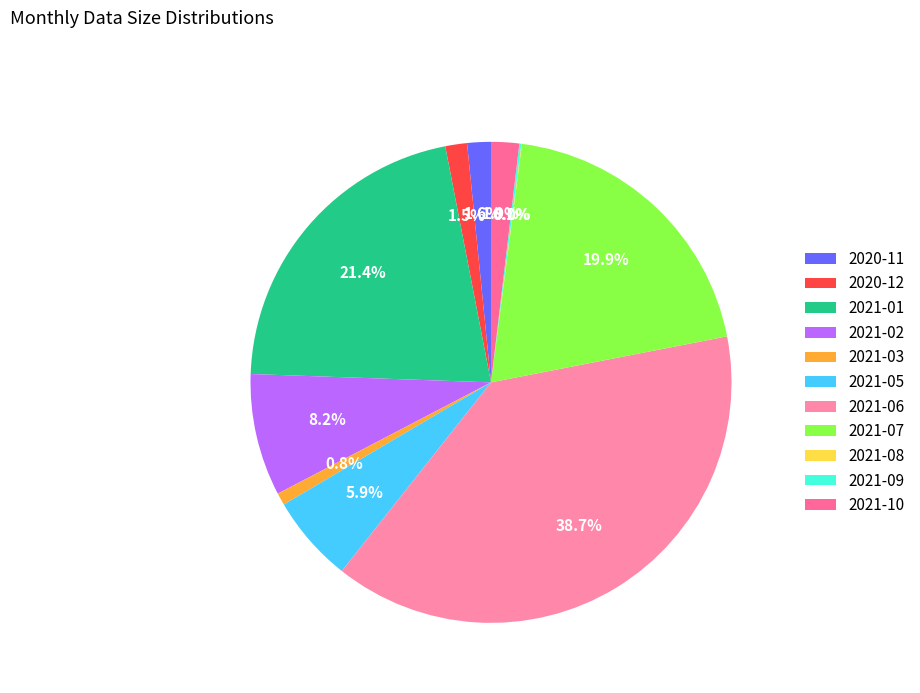

To the nearest percent, what percentage of the pie is 2021-03?

1%